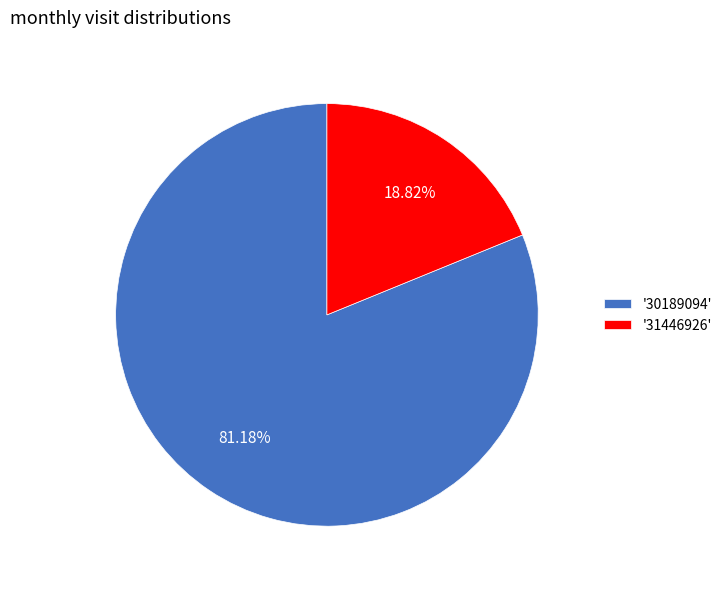

How many slices are in this pie chart?

2